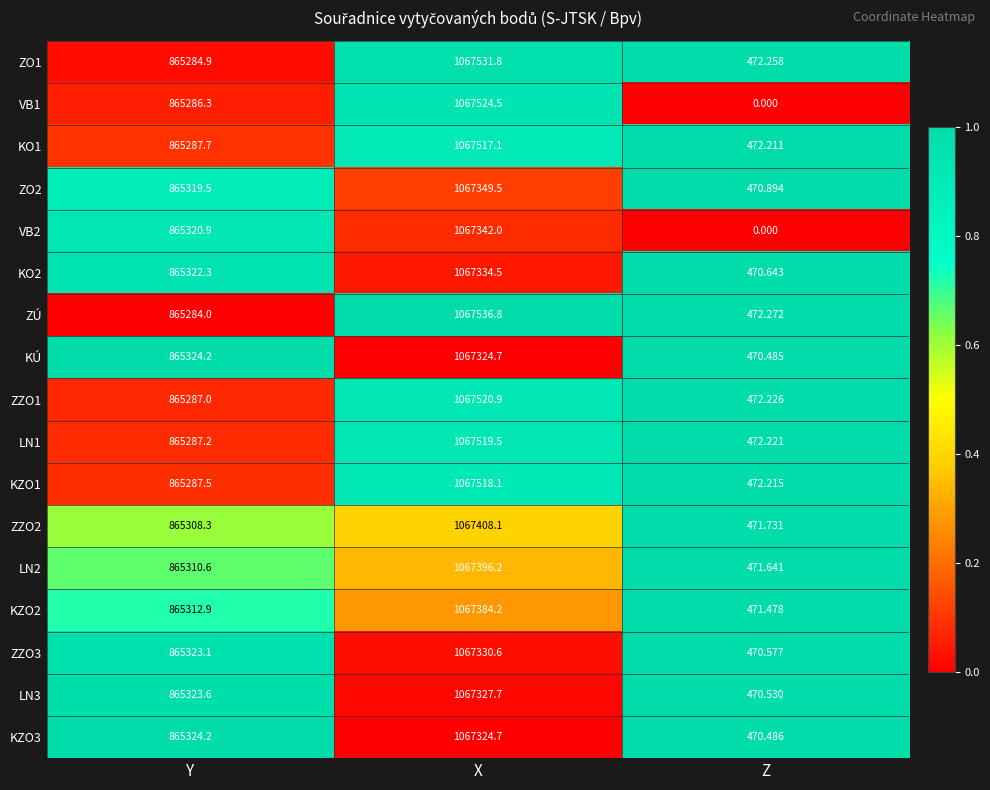

Between Y and X, which series saw the biggest shift?

ZÚ